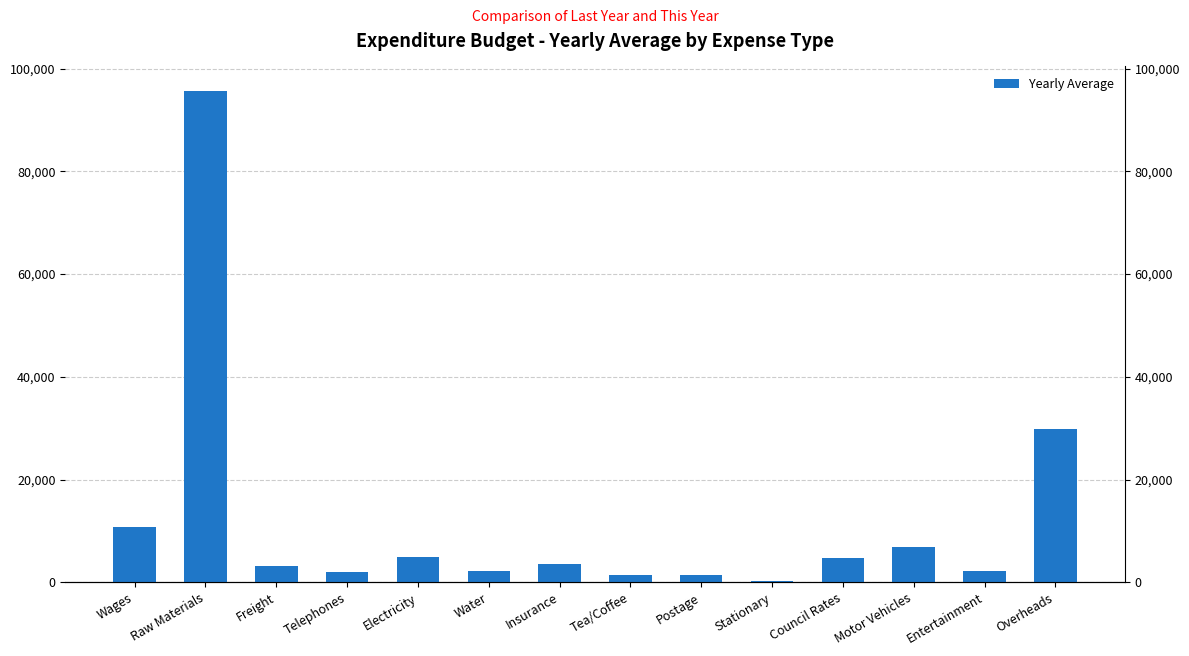

What is the greatest value displayed?

95623.5